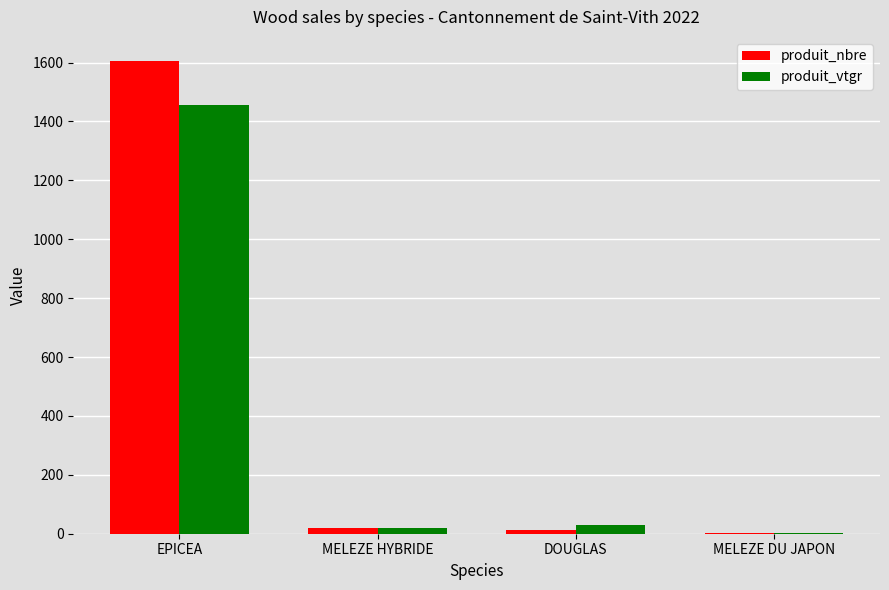

Between EPICEA and DOUGLAS, which series saw the biggest shift?

produit_nbre